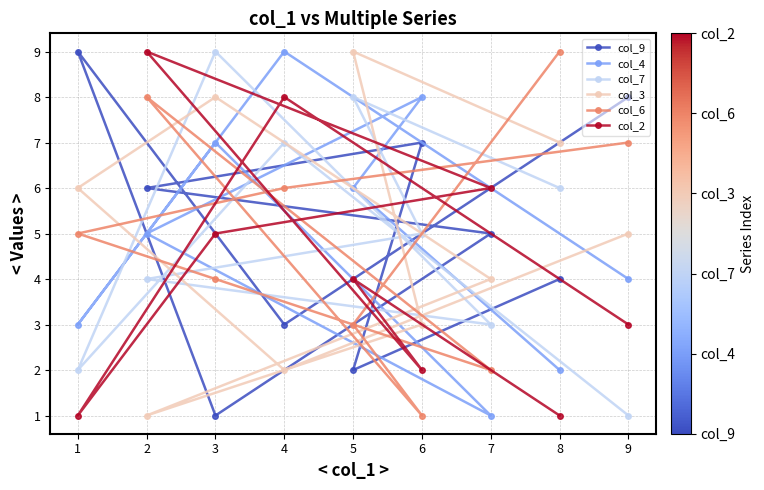

How many values in the col_7 series exceed 5?

4